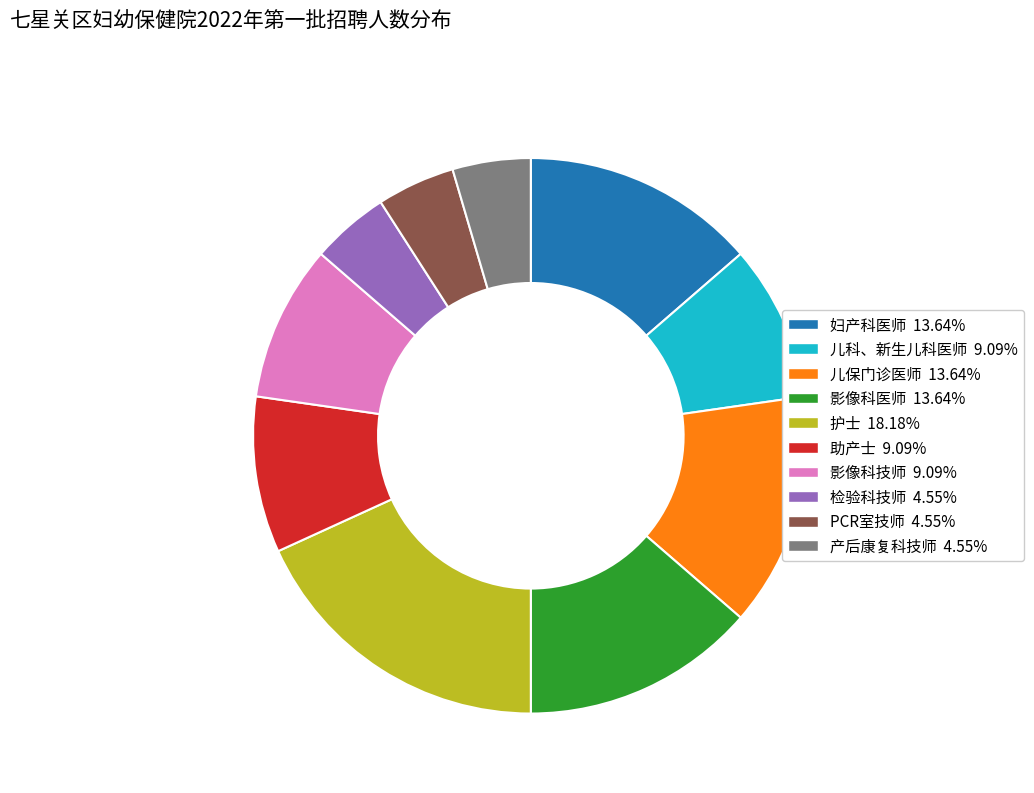

Which slice is the largest?

护士